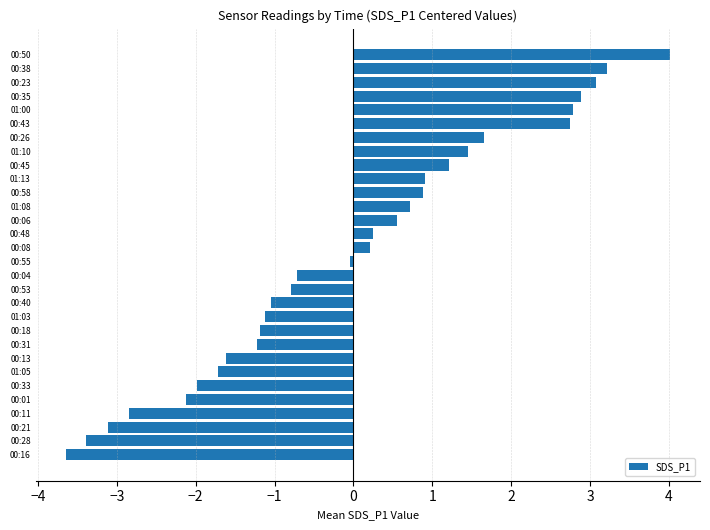

Is it true that the value at 00:08 is 0.2?

True